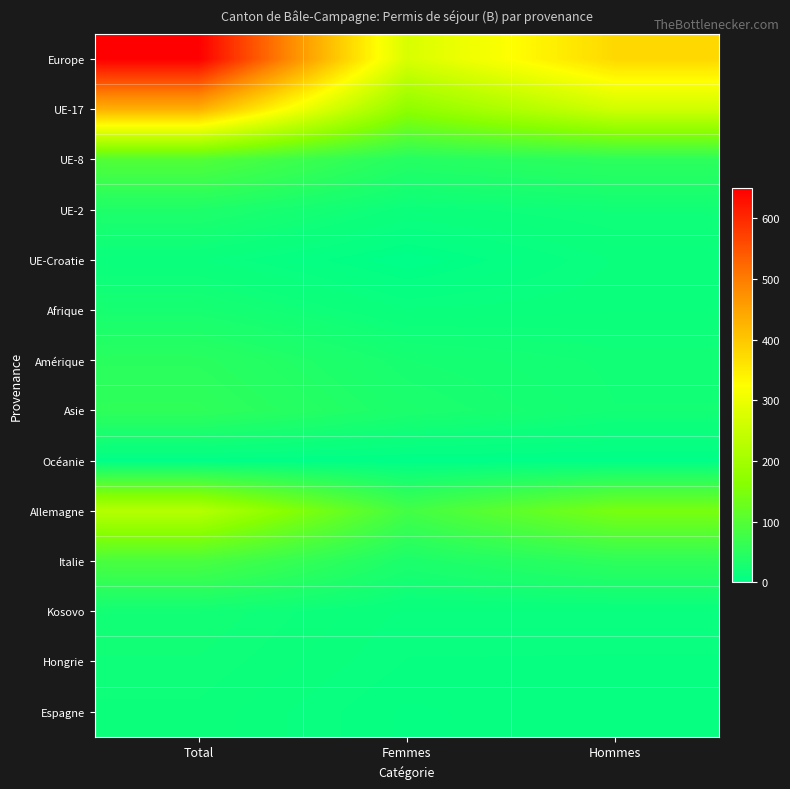

Reading left to right, transcribe all the data shown in this chart.

Europe: Total=650	Femmes=273	Hommes=377
UE-17: Total=432	Femmes=172	Hommes=260
UE-8: Total=99	Femmes=45	Hommes=54
UE-2: Total=37	Femmes=16	Hommes=21
UE-Croatie: Total=13	Femmes=0	Hommes=13
Afrique: Total=28	Femmes=13	Hommes=15
Amérique: Total=50	Femmes=28	Hommes=22
Asie: Total=57	Femmes=34	Hommes=23
Océanie: Total=2	Femmes=1	Hommes=1
Allemagne: Total=225	Femmes=80	Hommes=145
Italie: Total=89	Femmes=34	Hommes=55
Kosovo: Total=23	Femmes=12	Hommes=11
Hongrie: Total=20	Femmes=10	Hommes=10
Espagne: Total=17	Femmes=7	Hommes=10